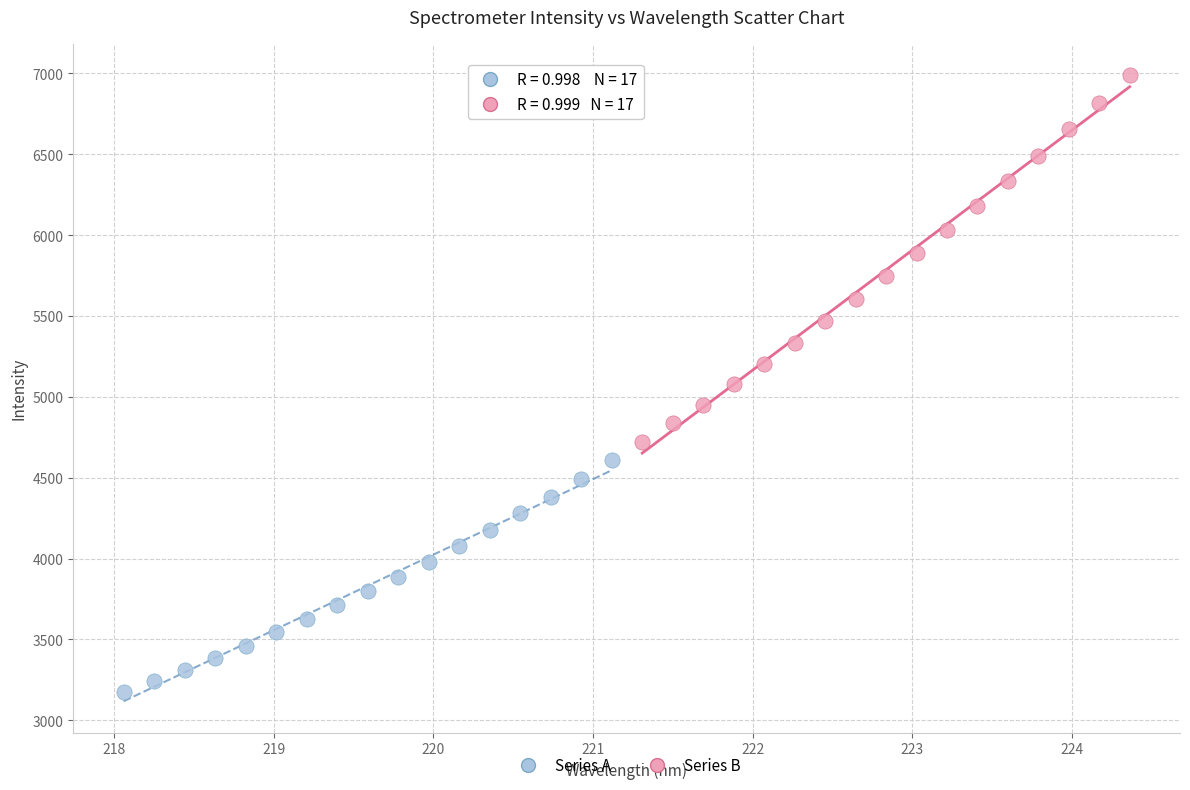

Which series reaches the minimum Y coordinate?

Series A